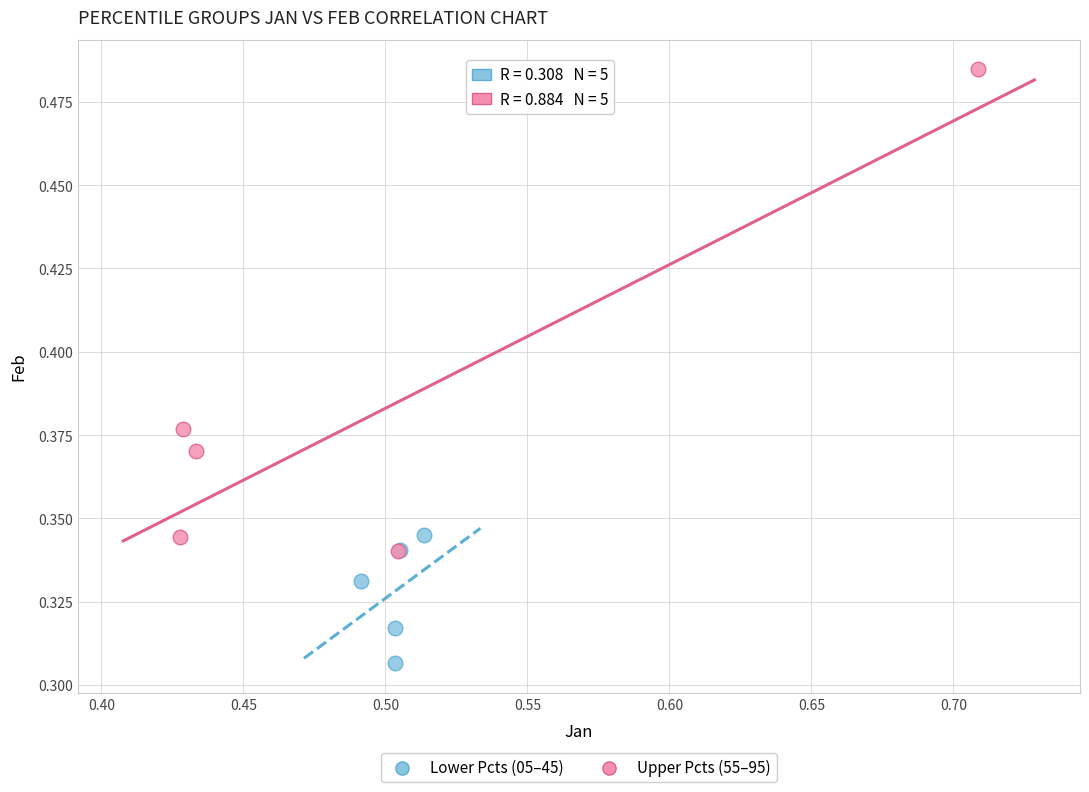

Which series reaches the maximum Y coordinate?

Upper Pcts (55–95)